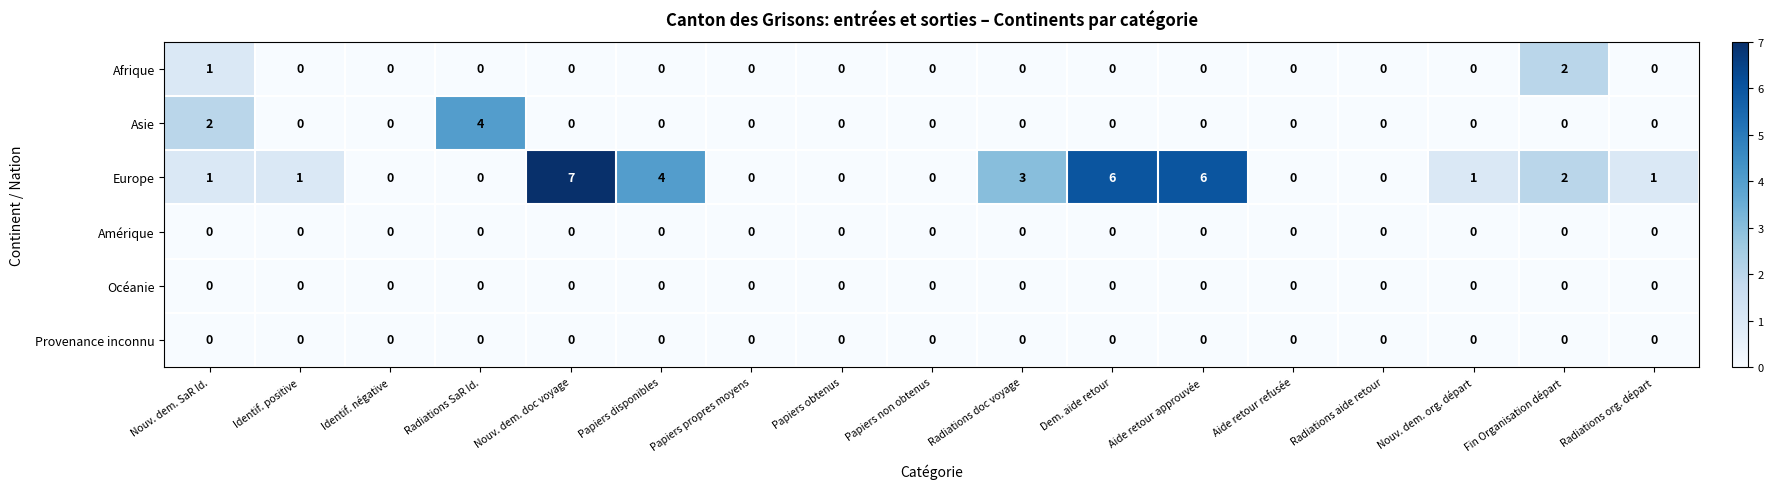

What is the sum of all Afrique values?

3